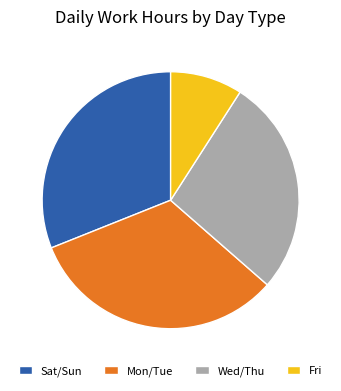

Is the sum of Sat/Sun and Wed/Thu greater than half?

Yes